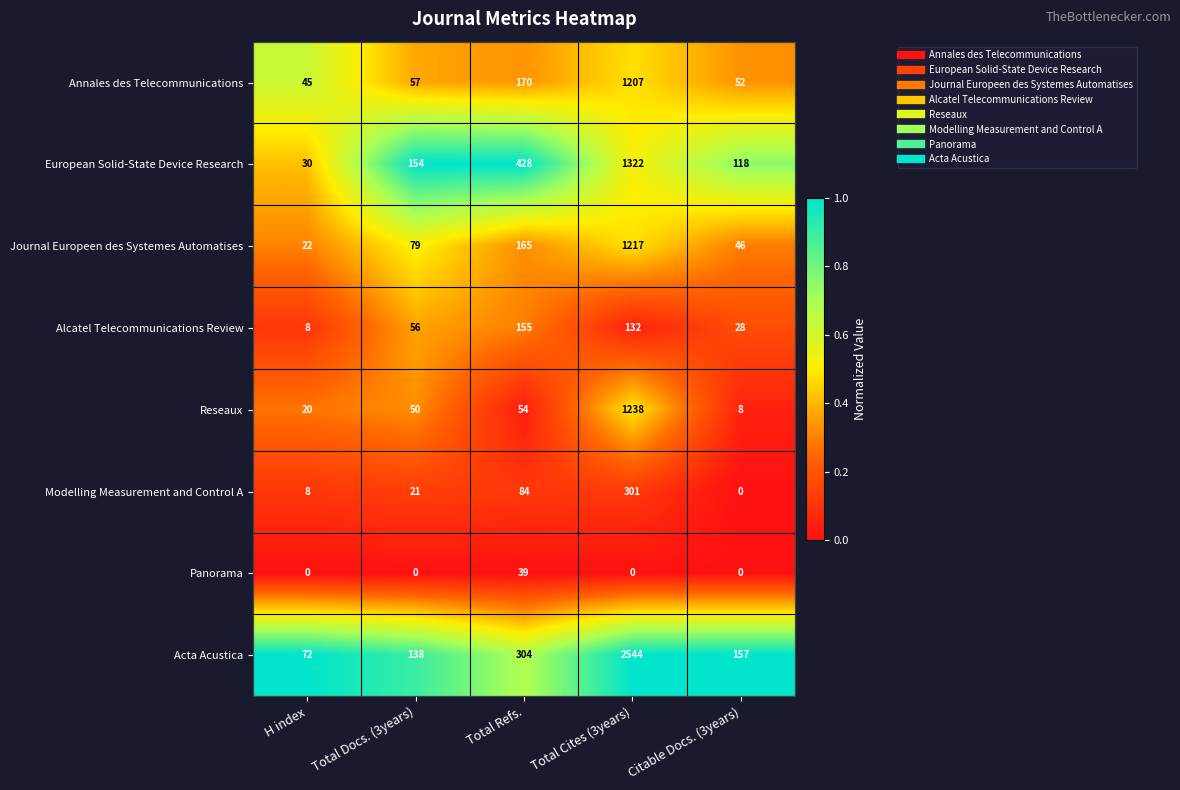

Where is Acta Acustica nearest to the value 1308?

Total Refs.